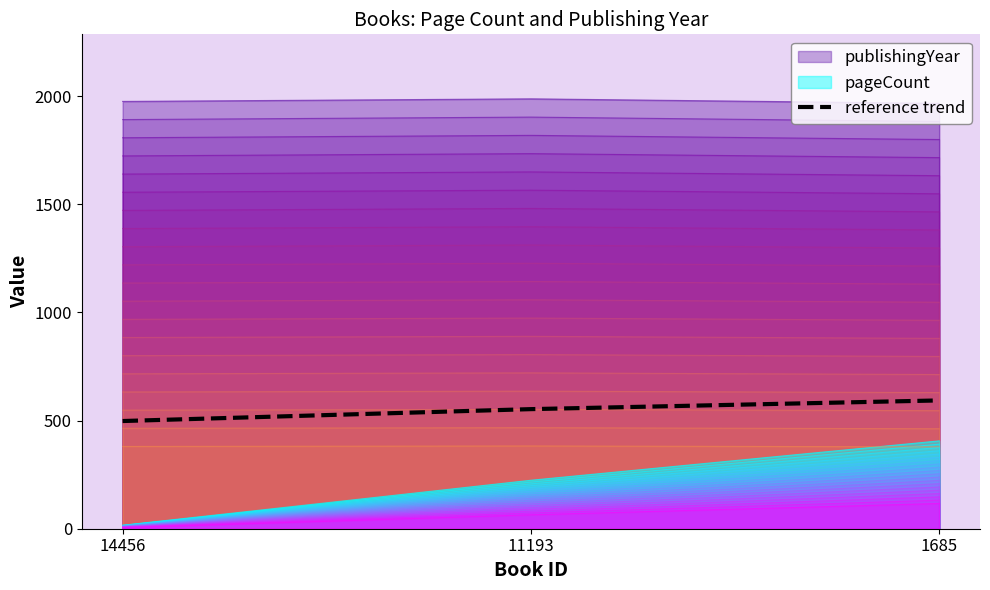

List the labels in order of value, largest first.

1685, 11193, 14456